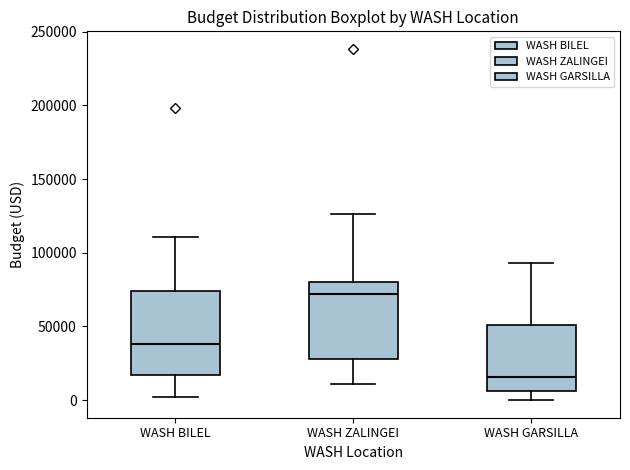

Which box's median line is the lowest?

WASH GARSILLA